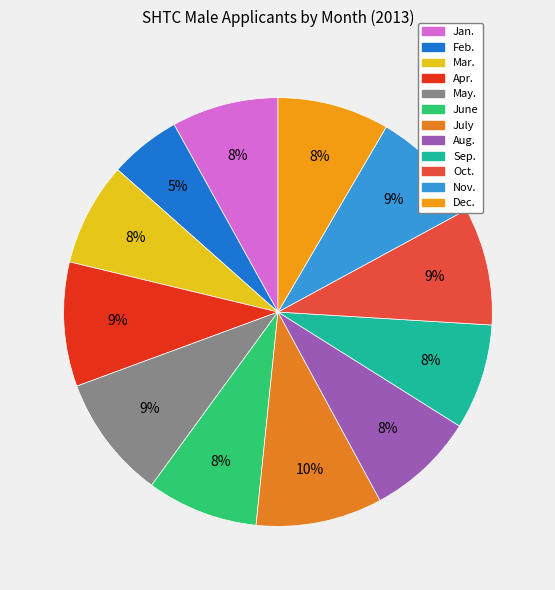

Rank the categories by value from lowest to highest.

Feb., Mar., Sep., Jan., Aug., June, Dec., Nov., Oct., May., Apr., July